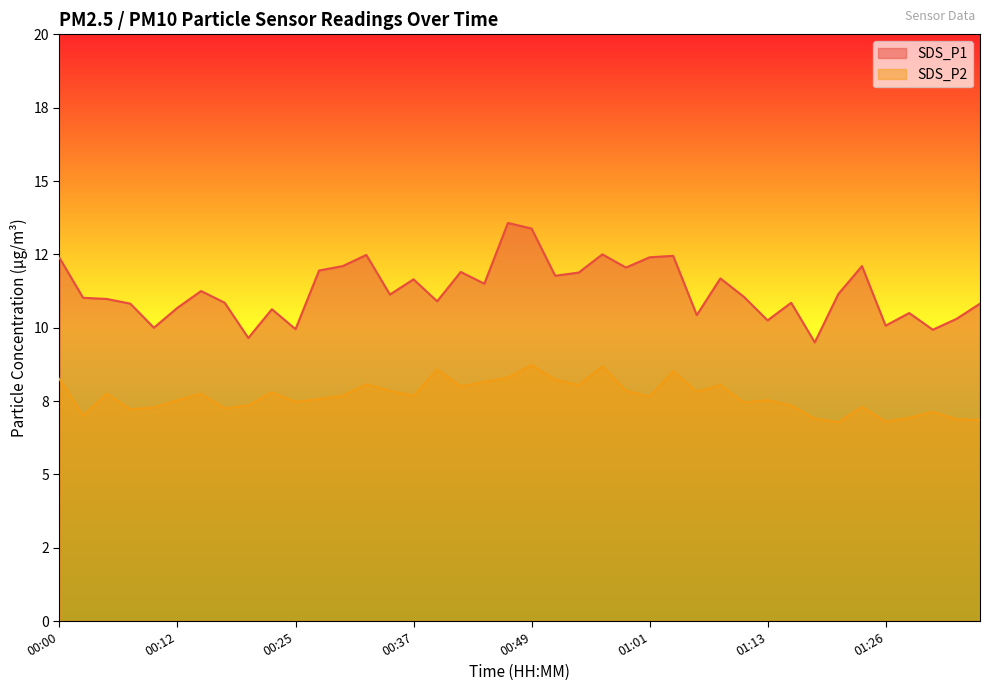

At how many categories does at least one series exceed 9?

40